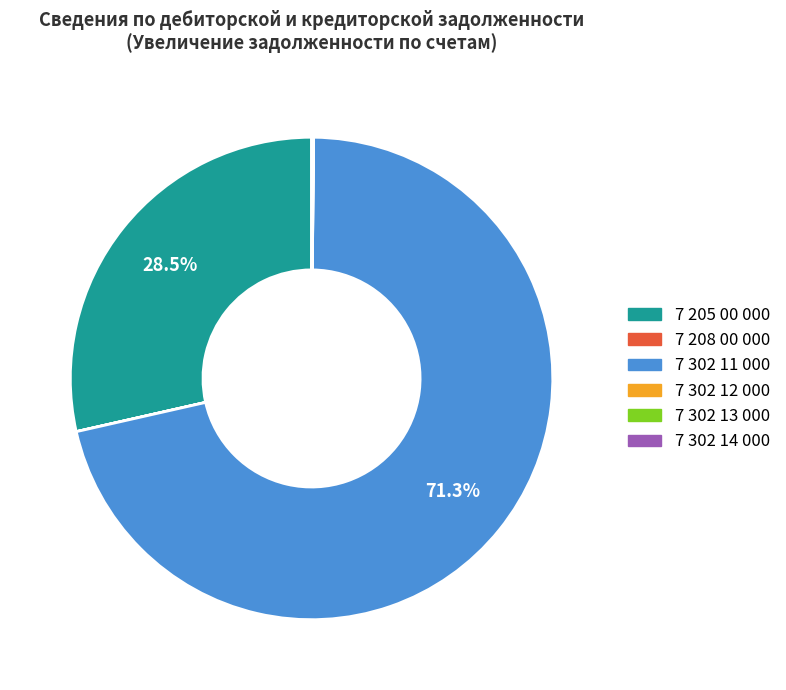

What is the largest slice in the pie chart?

7 302 11 000